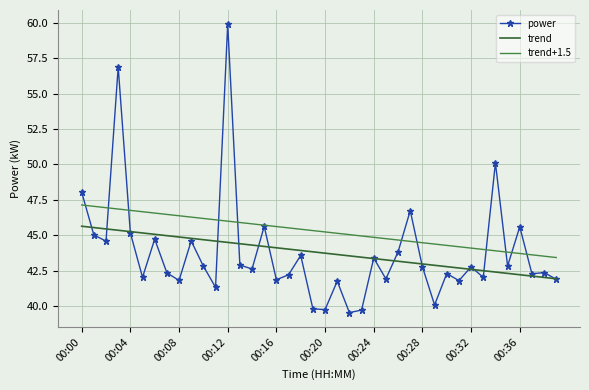

What is the highest value of the trend series?

45.6